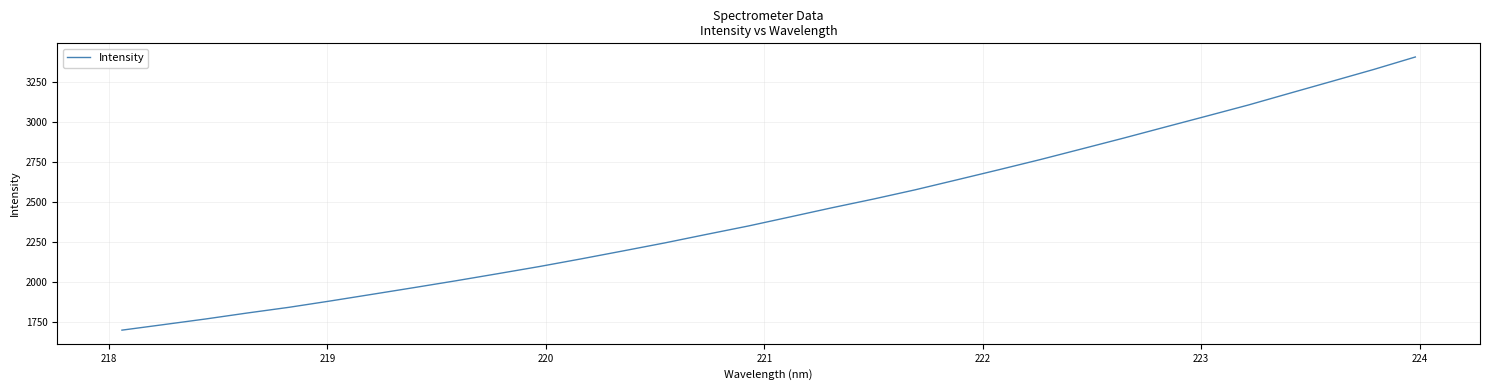

What is the sum of all values?

78126.1